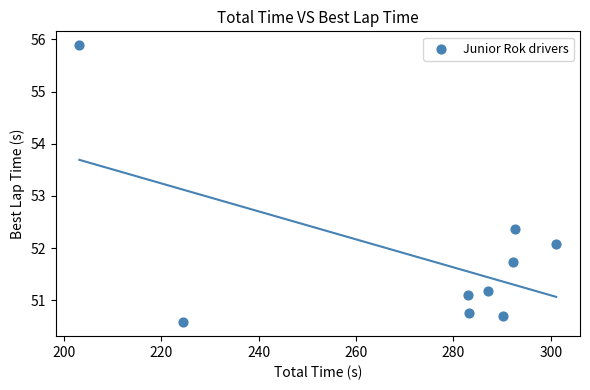

What is the range of X values (max minus min)?

97.9